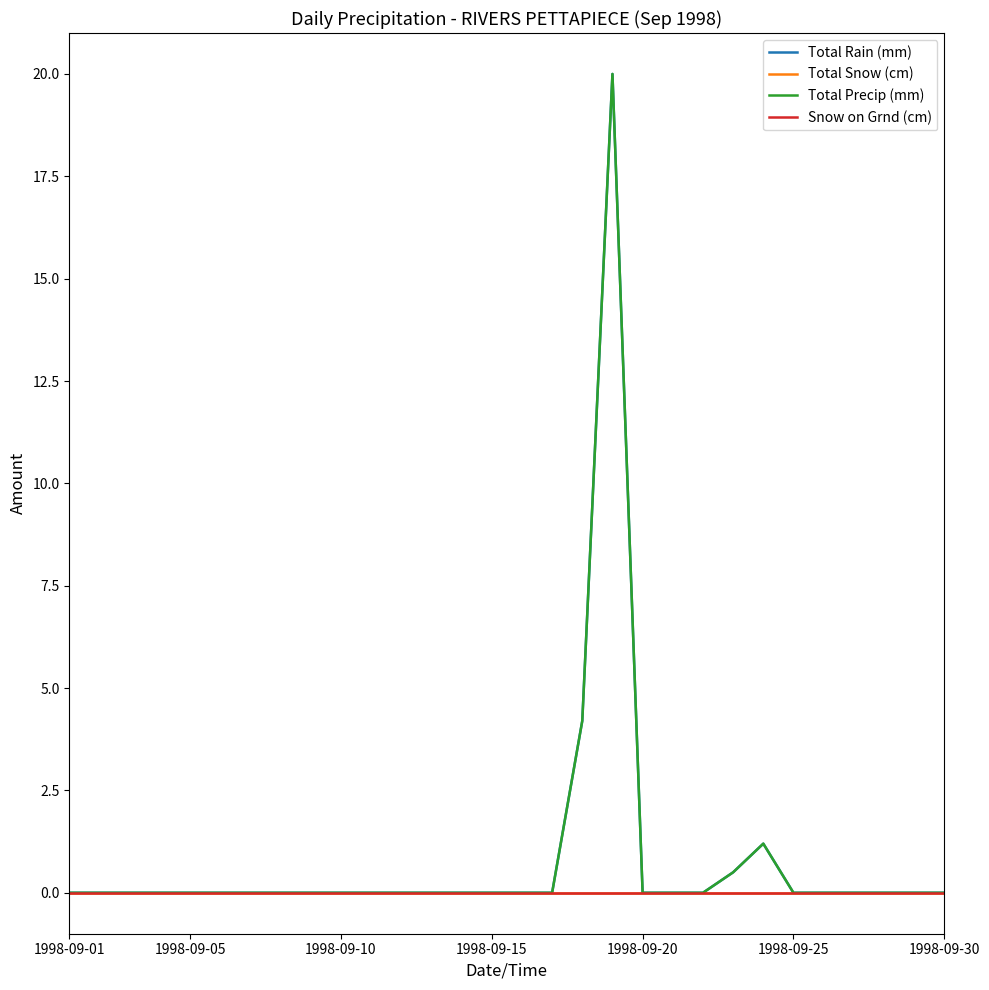

Does the chart have visible grid lines?

No